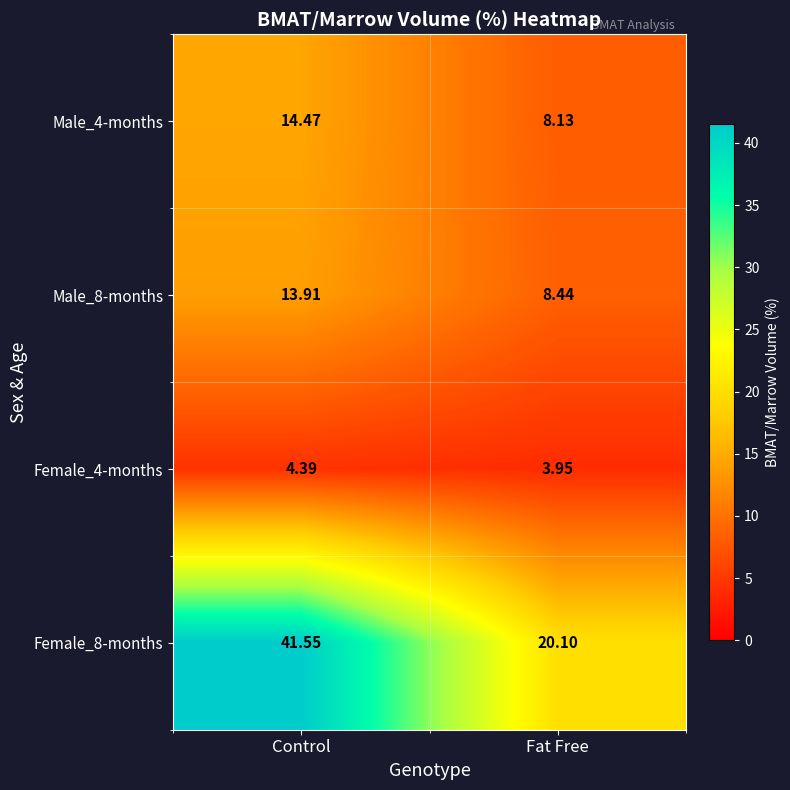

Which category has the lowest value across all series?

Fat Free